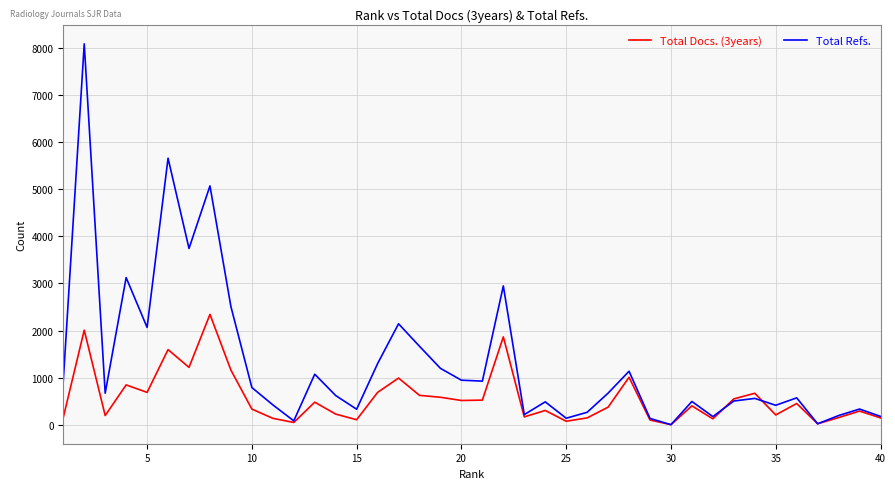

Which series has the widest spread of values?

Total Refs.